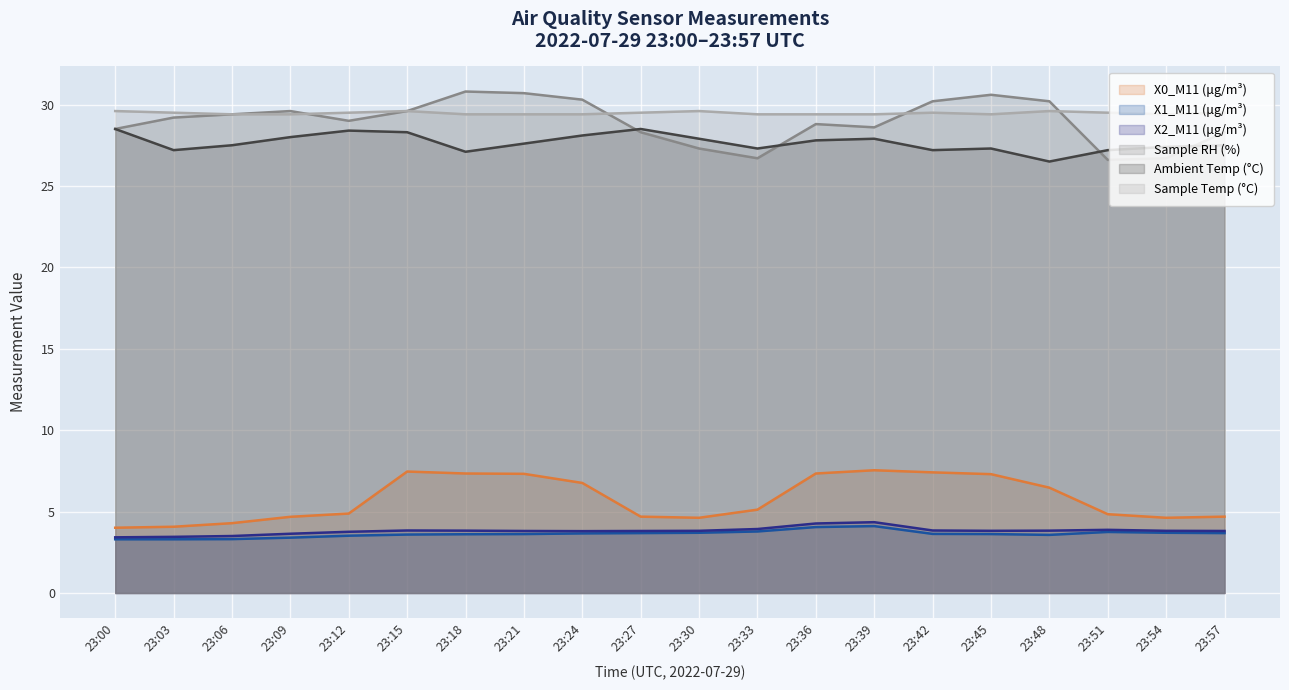

Reading left to right, what are all the values shown in this chart?

X0_M11 (μg/m³): 4.0	4.1	4.3	4.7	4.9	7.5	7.3	7.3	6.8	4.7	4.6	5.1	7.3	7.5	7.4	7.3	6.5	4.8	4.6	4.7
X1_M11 (μg/m³): 3.3	3.3	3.3	3.4	3.5	3.6	3.6	3.6	3.7	3.7	3.7	3.8	4.0	4.1	3.6	3.6	3.6	3.8	3.7	3.7
X2_M11 (μg/m³): 3.4	3.5	3.5	3.6	3.8	3.8	3.8	3.8	3.8	3.8	3.8	3.9	4.3	4.3	3.8	3.8	3.8	3.9	3.8	3.8
Sample RH (%): 28.5	29.2	29.4	29.6	29.0	29.6	30.8	30.7	30.3	28.3	27.3	26.7	28.8	28.6	30.2	30.6	30.2	26.6	26.7	28.3
Ambient Temp (°C): 28.5	27.2	27.5	28.0	28.4	28.3	27.1	27.6	28.1	28.5	27.9	27.3	27.8	27.9	27.2	27.3	26.5	27.2	27.4	27.5
Sample Temp (°C): 29.6	29.5	29.4	29.4	29.5	29.6	29.4	29.4	29.4	29.5	29.6	29.4	29.4	29.4	29.5	29.4	29.6	29.5	29.4	29.5